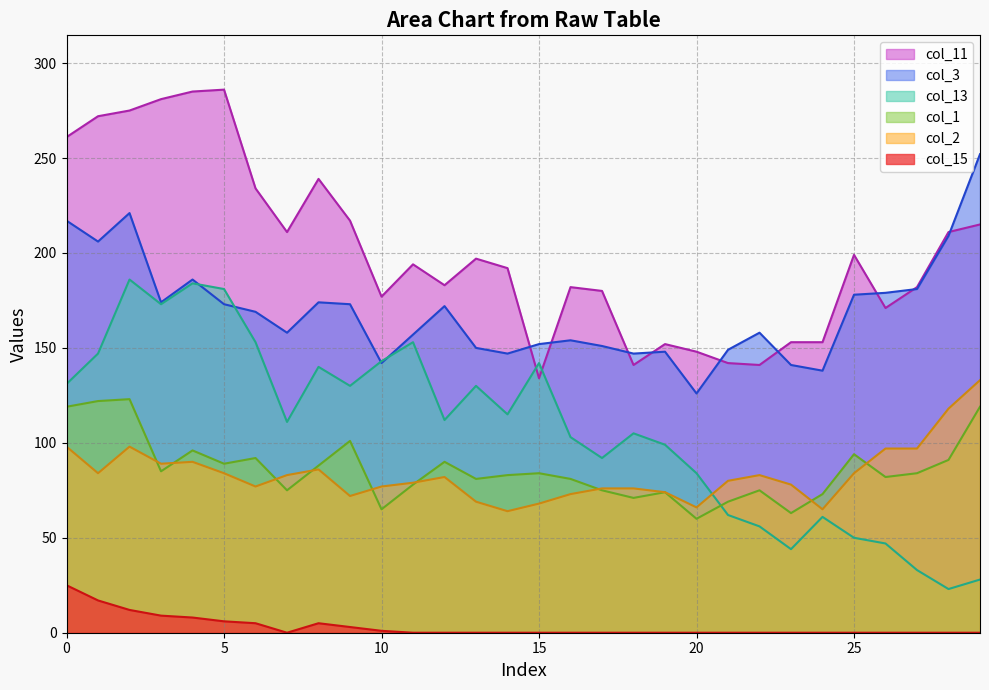

At which category does the chart reach its minimum across all series?

7